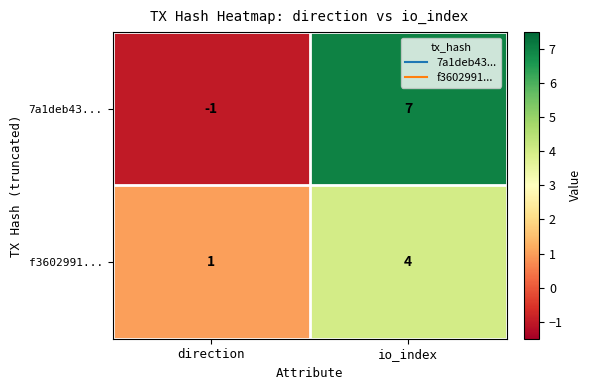

True or false: 7a1deb43... has a value of 10 at io_index.

False